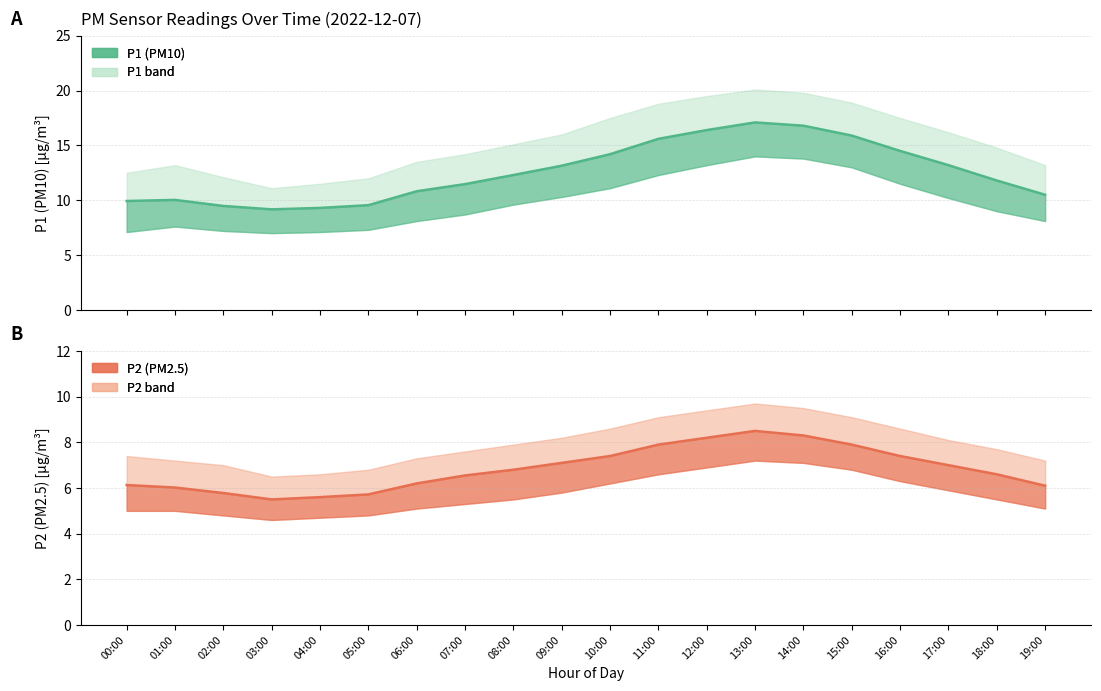

The P1 mean series shows 6.7 at 12:00. True or false?

False